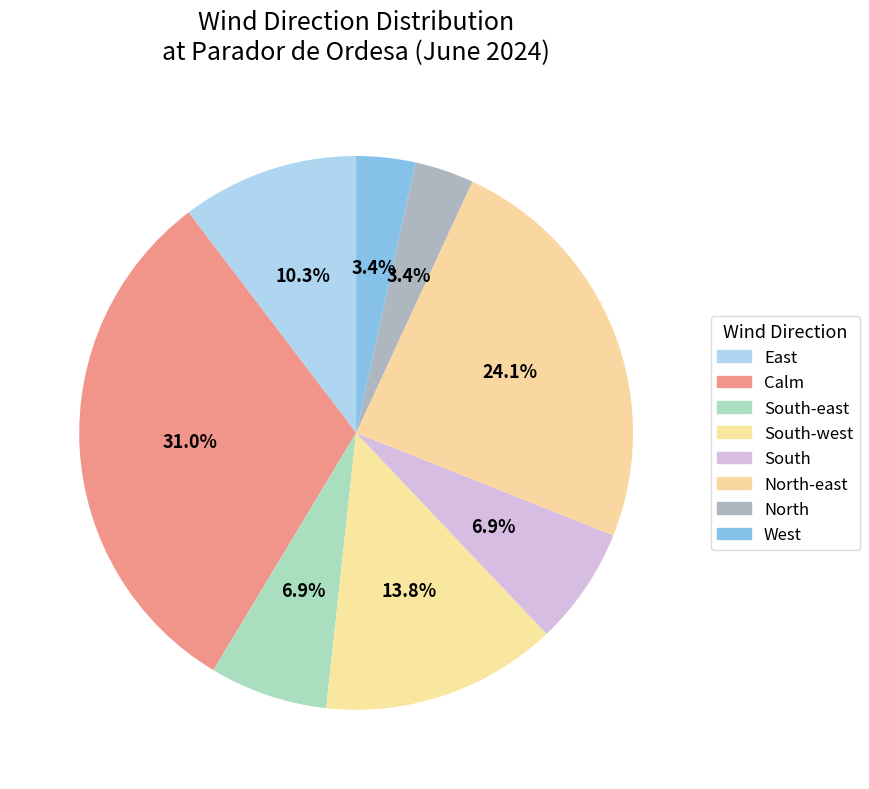

To the nearest percent, what percentage of the pie is North?

3%